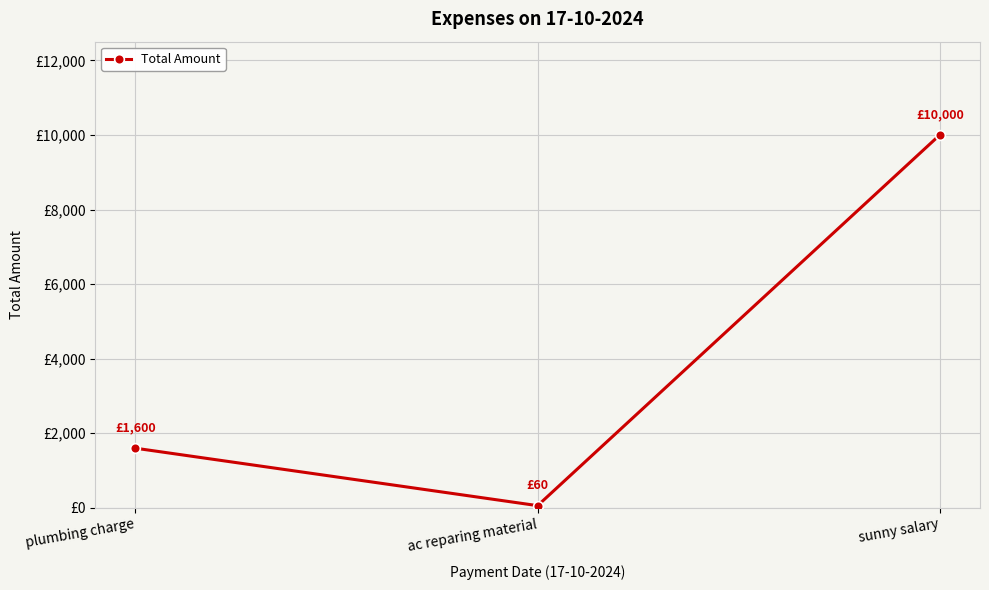

Does the chart have visible grid lines?

Yes